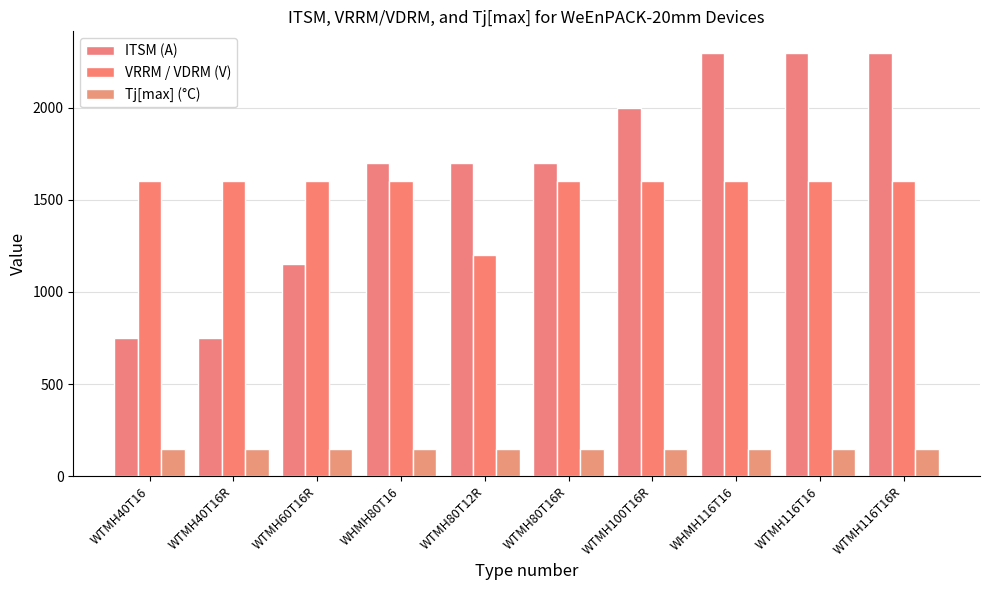

What is the spread (max minus min) of values at WTMH80T12R?

1550